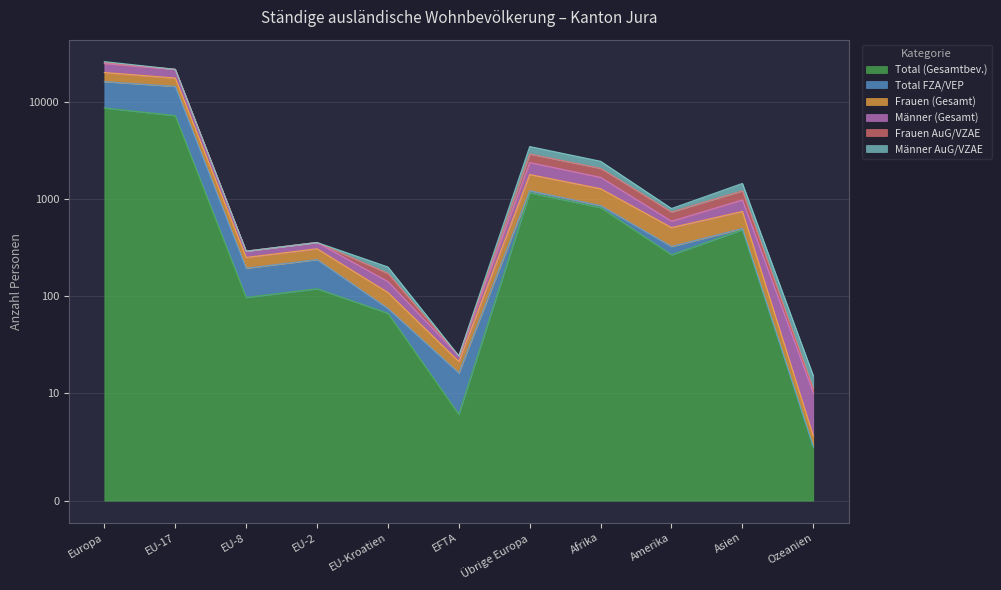

How many categories are shown in the chart?

11